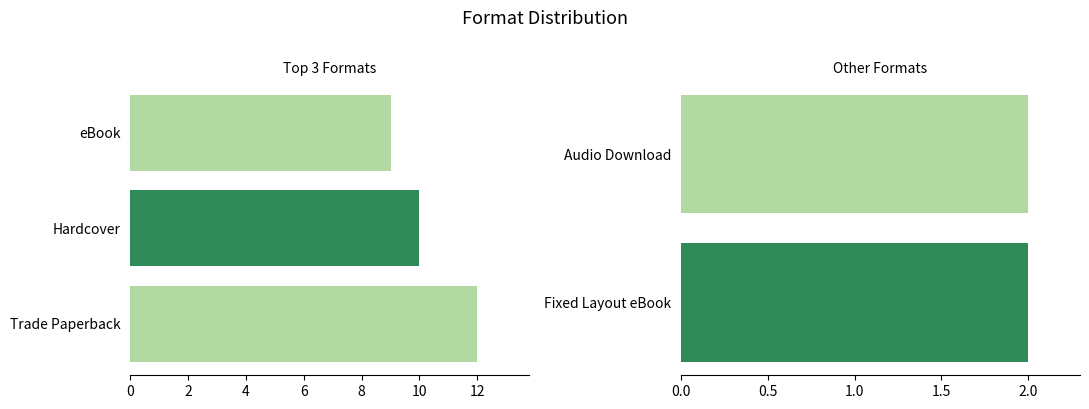

Does the chart contain any negative values?

No